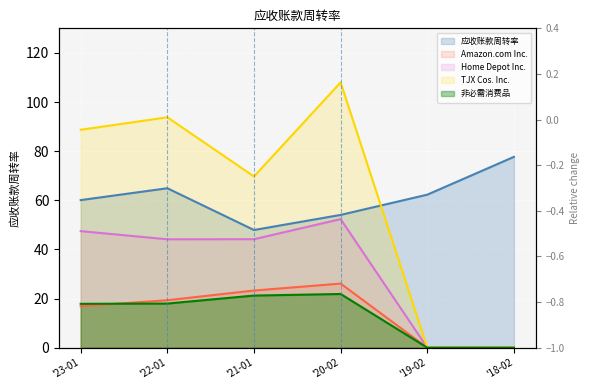

At which category does the chart reach its peak across all series?

'20-02